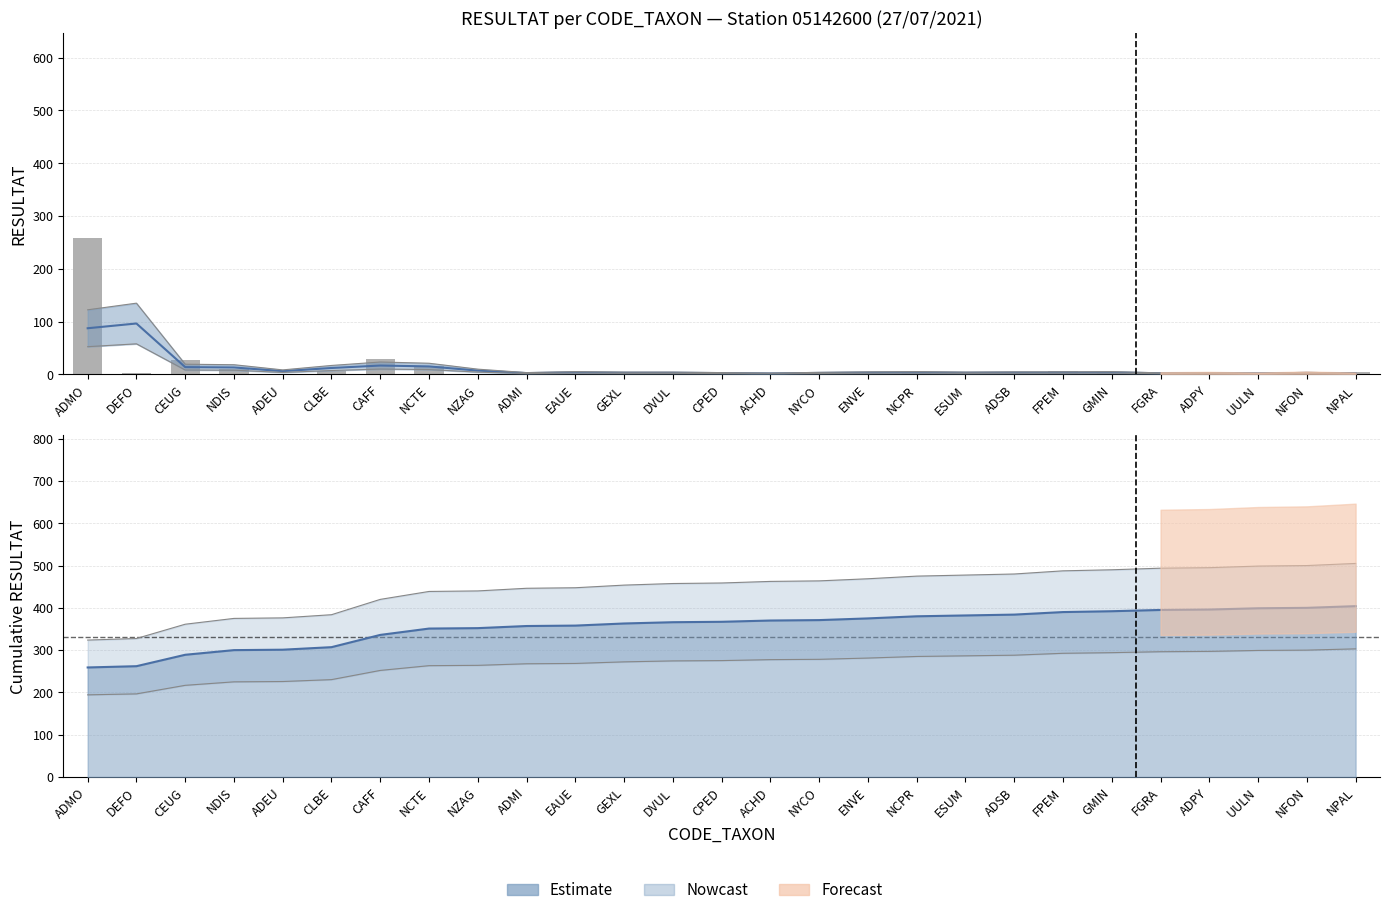

What is the smallest value displayed?

1